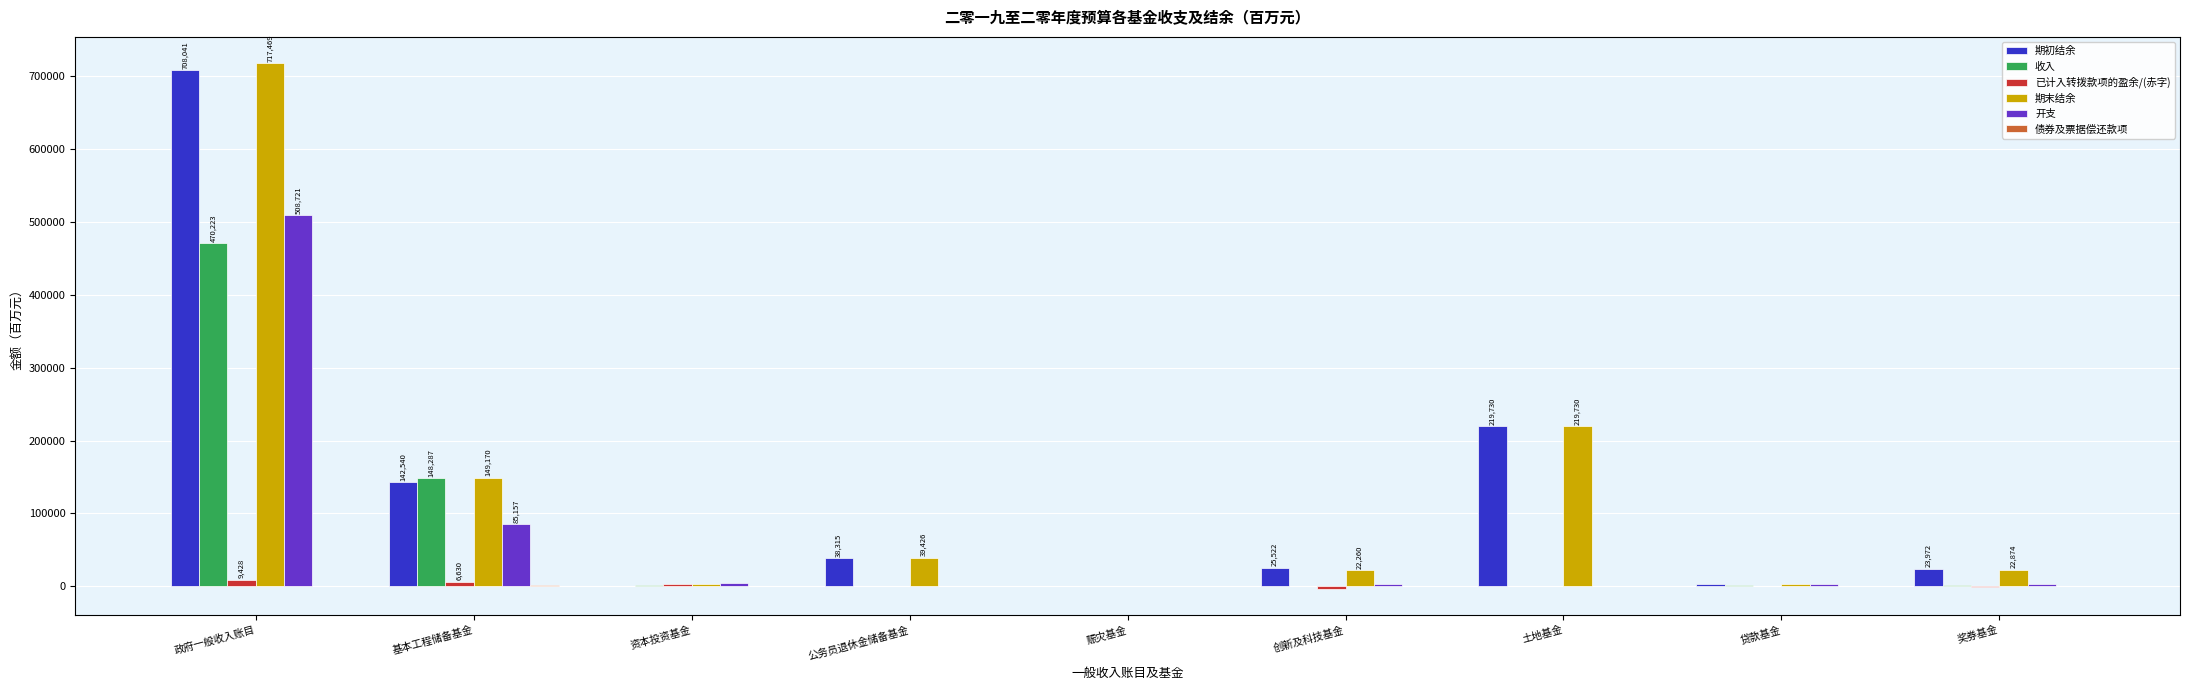

At which label does 开支 first exceed 3005?

政府一般收入账目